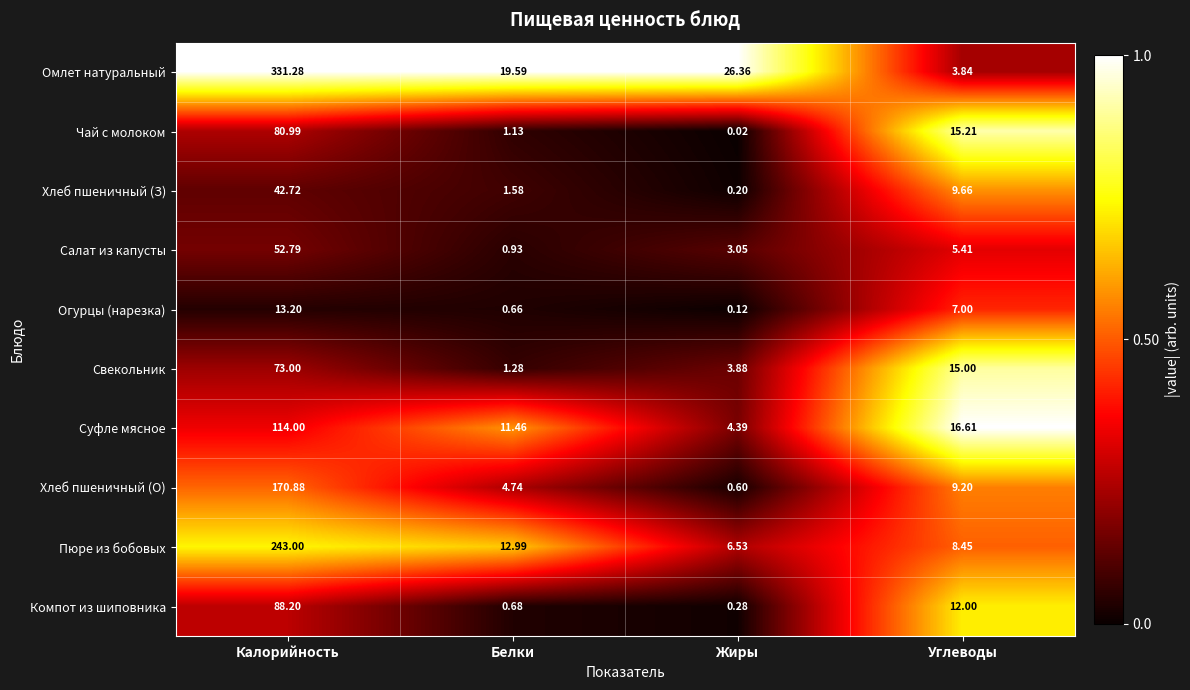

What is the total value across all series at Углеводы?

102.4